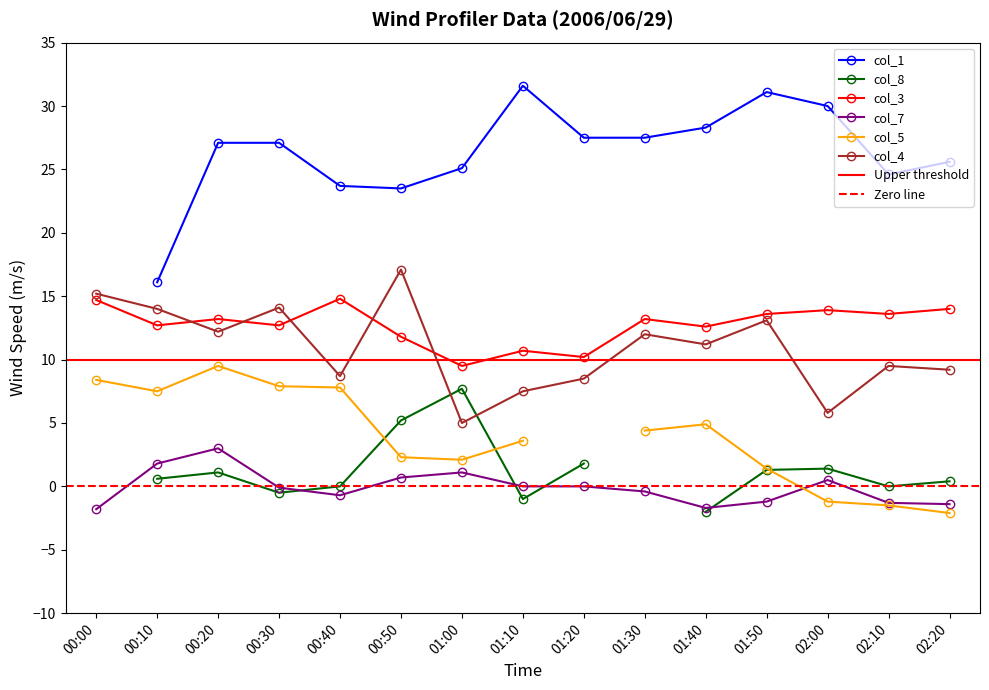

The value of col_4 at 01:00 is 3.2. True or false?

False